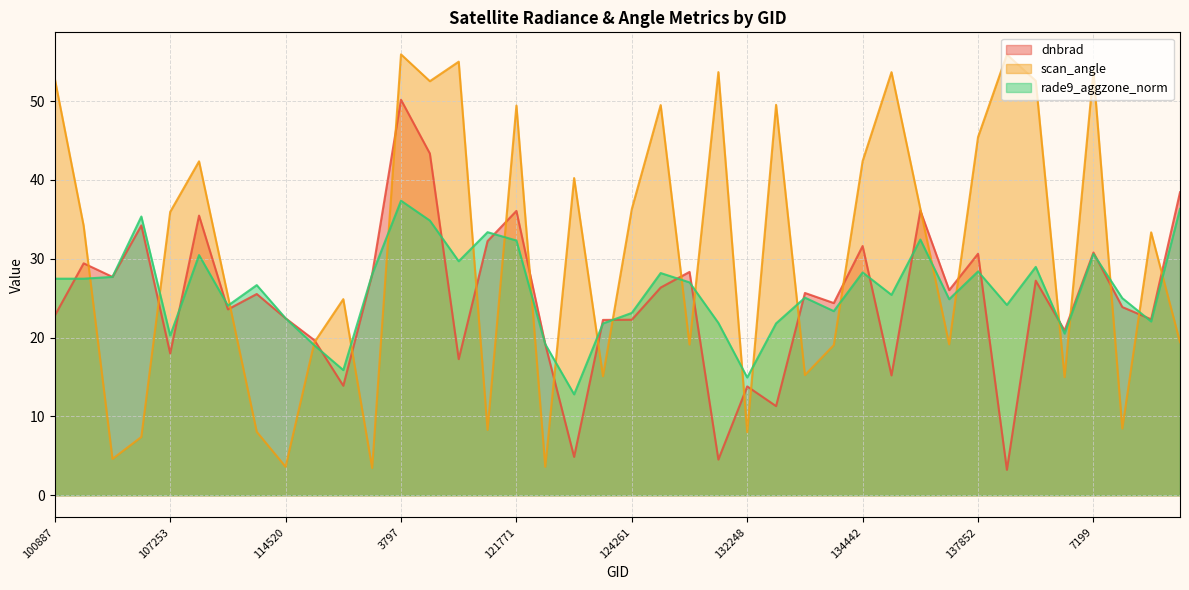

What position from the left is 122118?

18